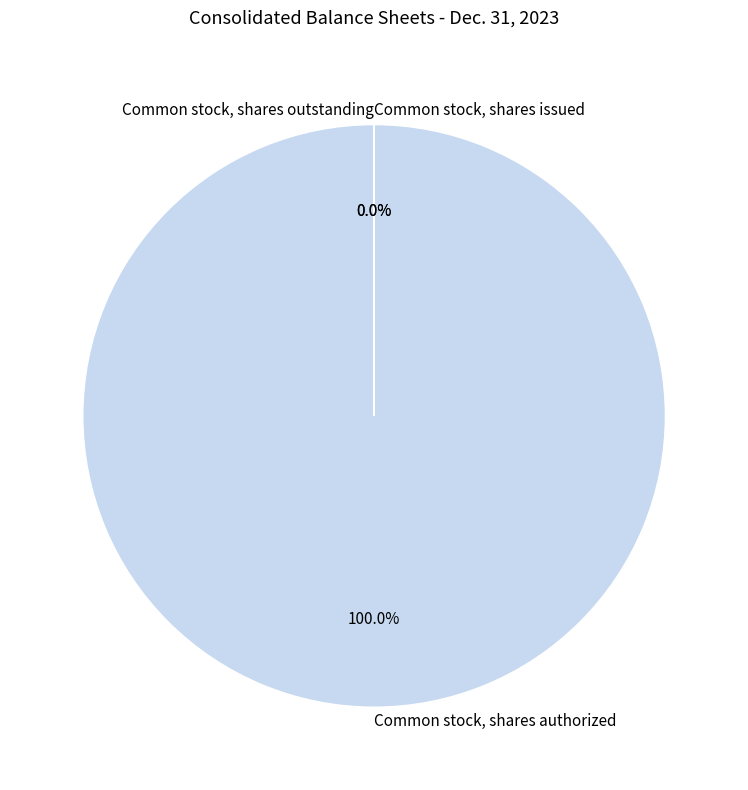

What is the largest slice in the pie chart?

Common stock, shares authorized